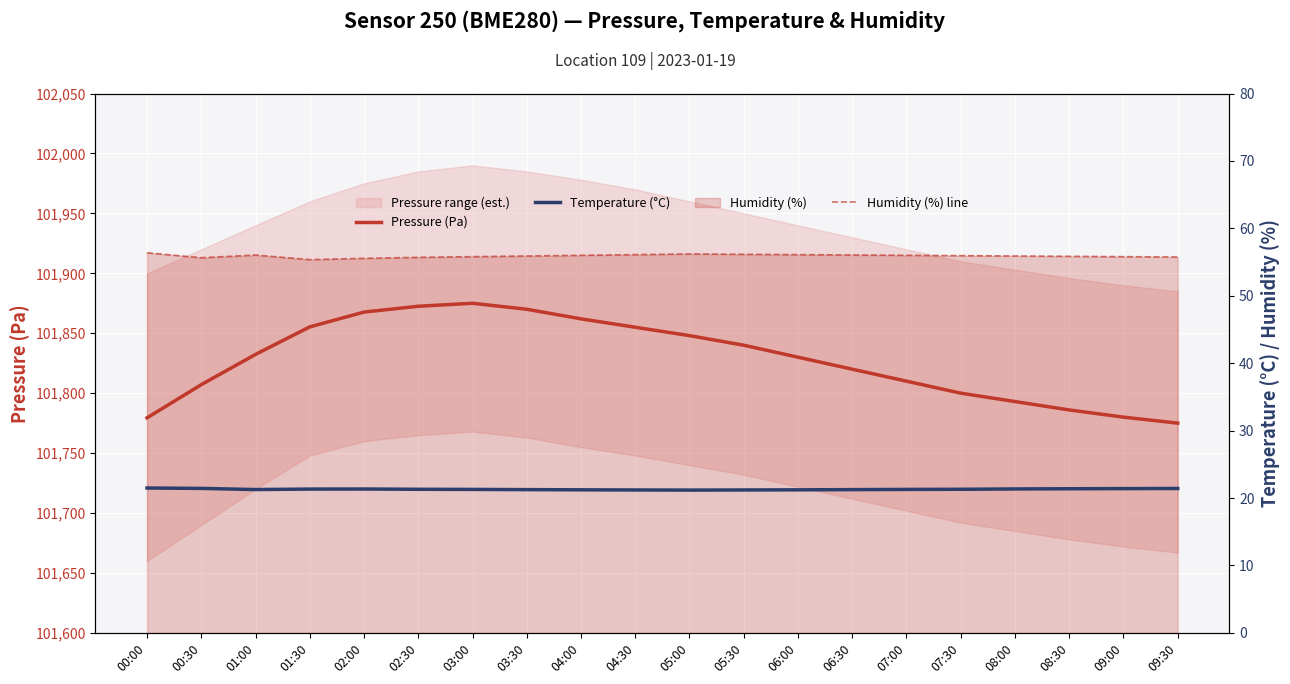

Does the chart display data point markers on the line(s)?

No